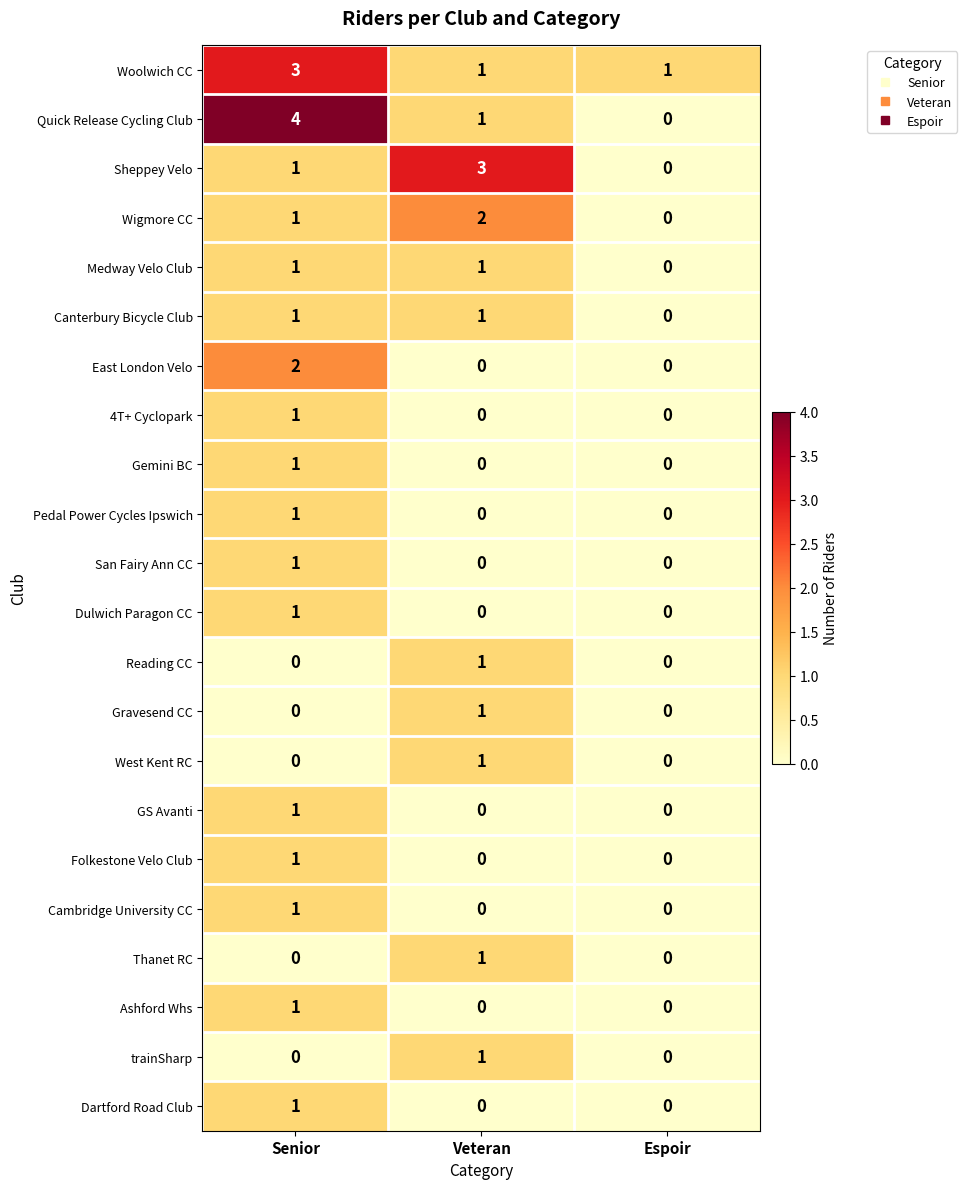

Between Senior and Espoir, which series saw the biggest shift?

Quick Release Cycling Club